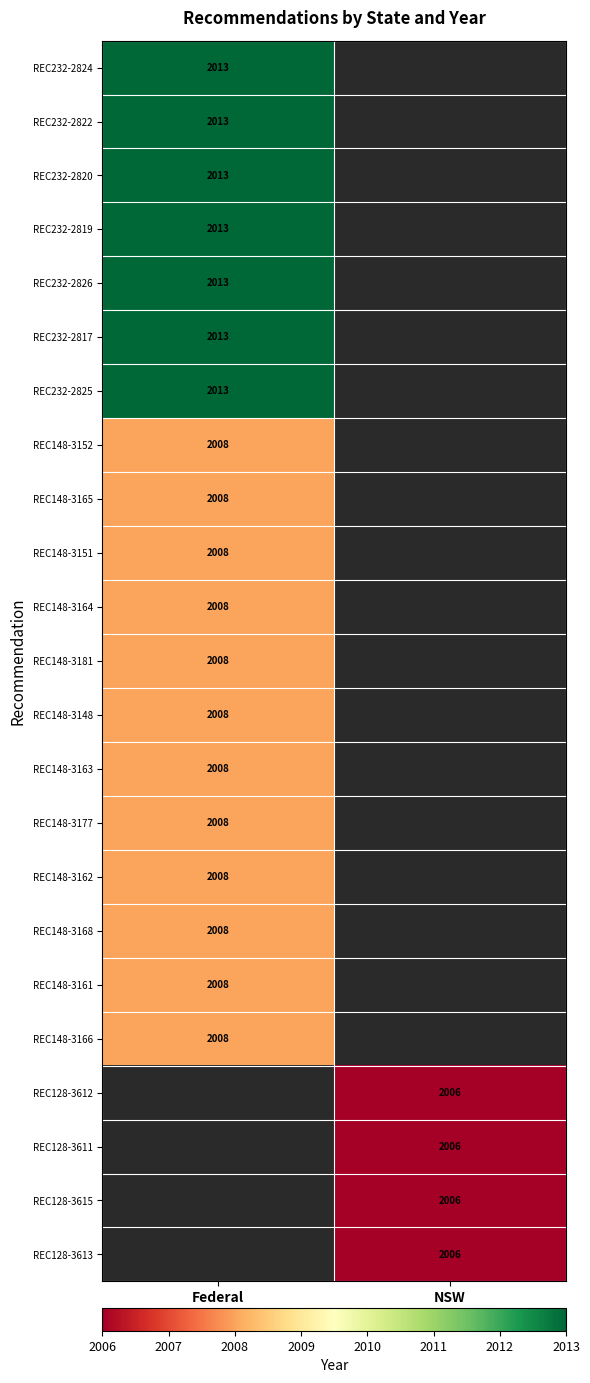

Is the value of REC232-2819 at Federal greater than the value of REC148-3148 at Federal?

Yes